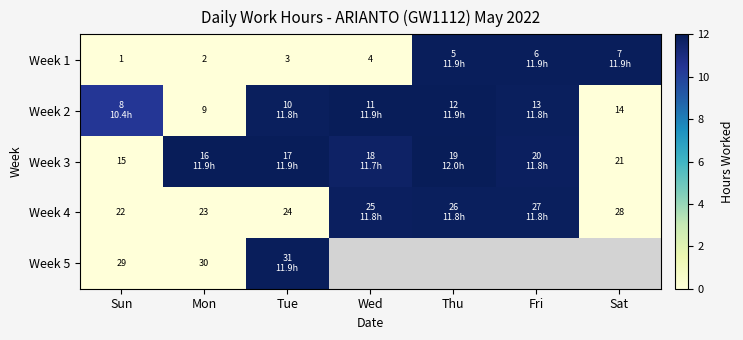

How many data points in Week 3 are above 11?

5